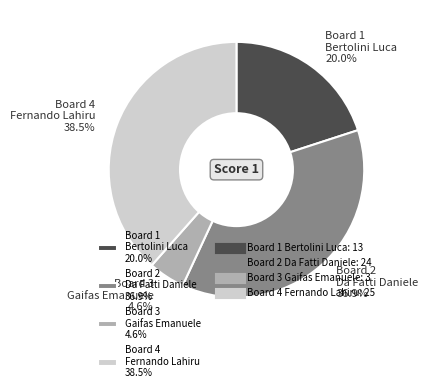

Does any single category account for the majority?

No